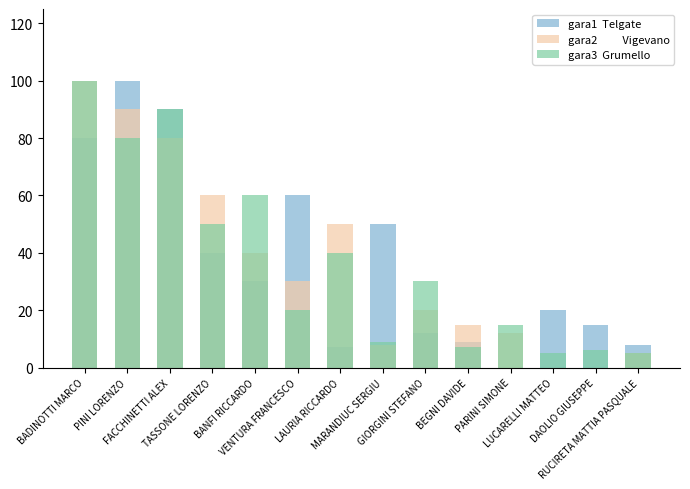

What is the approximate value of gara2          Vigevano at LAURIA RICCARDO, to the nearest 10?

50